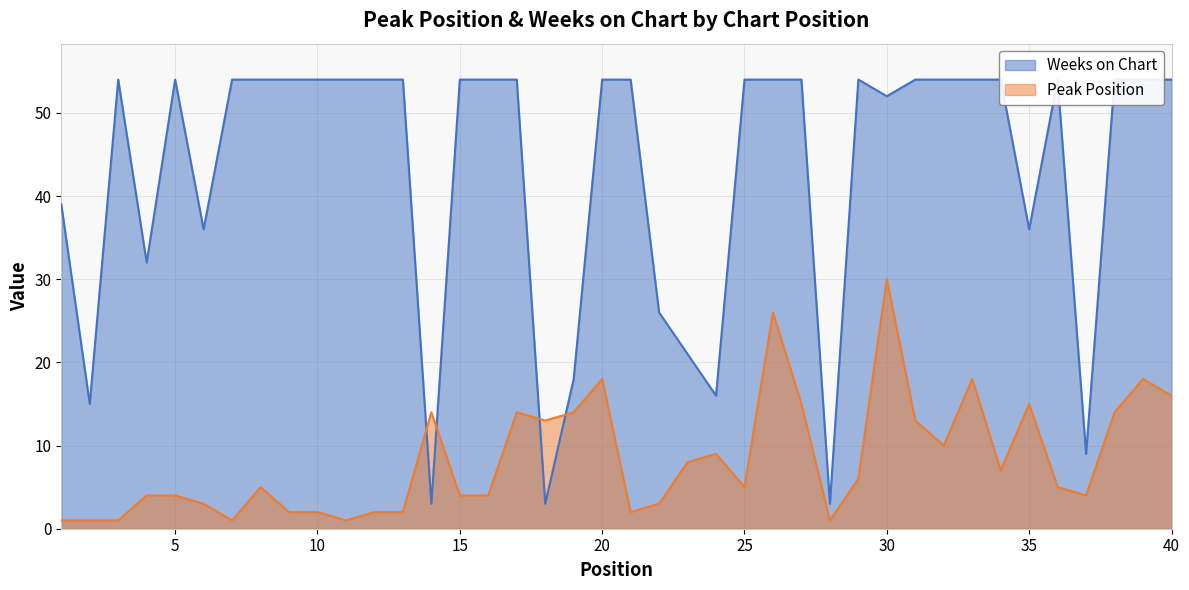

How many values in the Weeks on Chart series are below 54?

14